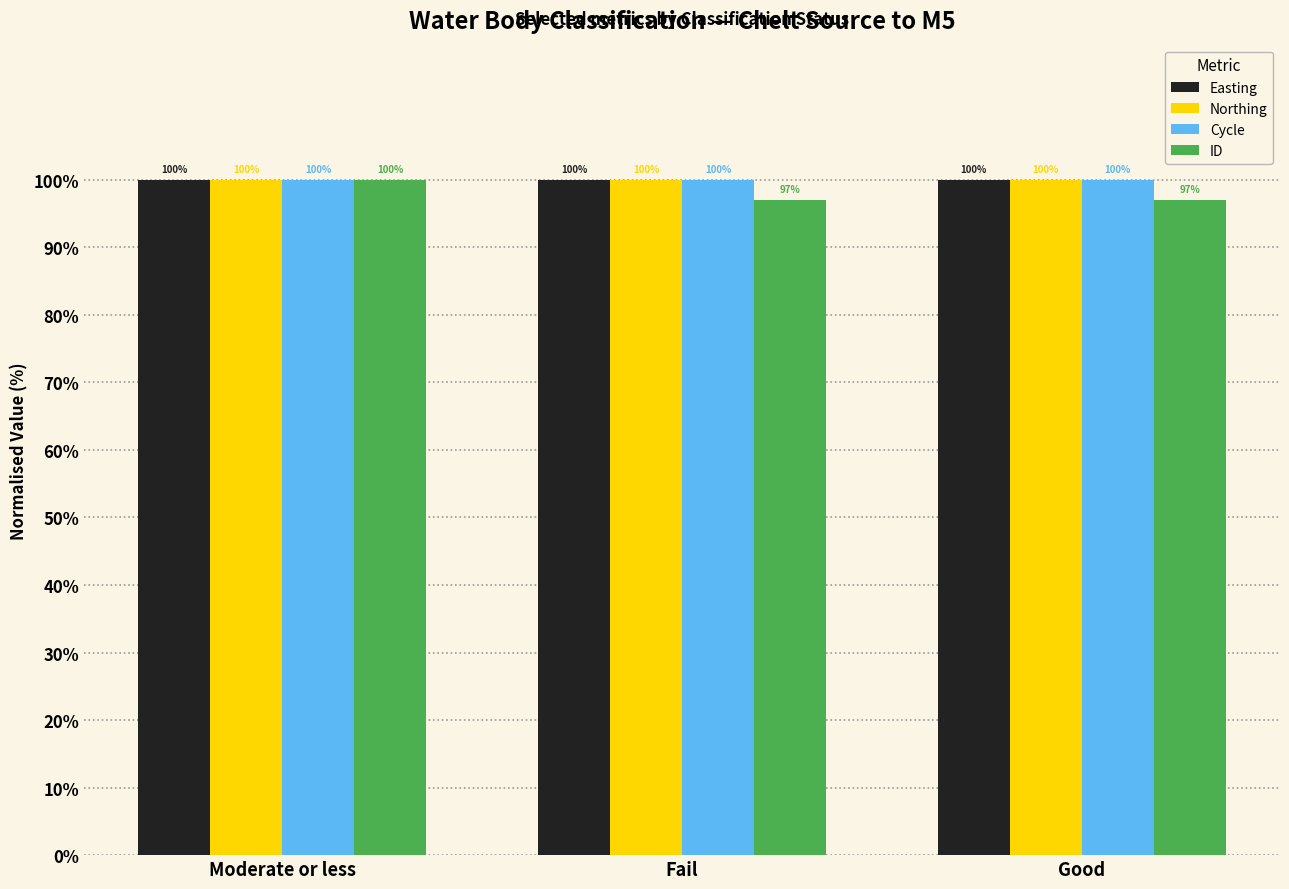

What is the average value of the Easting series?

100.0